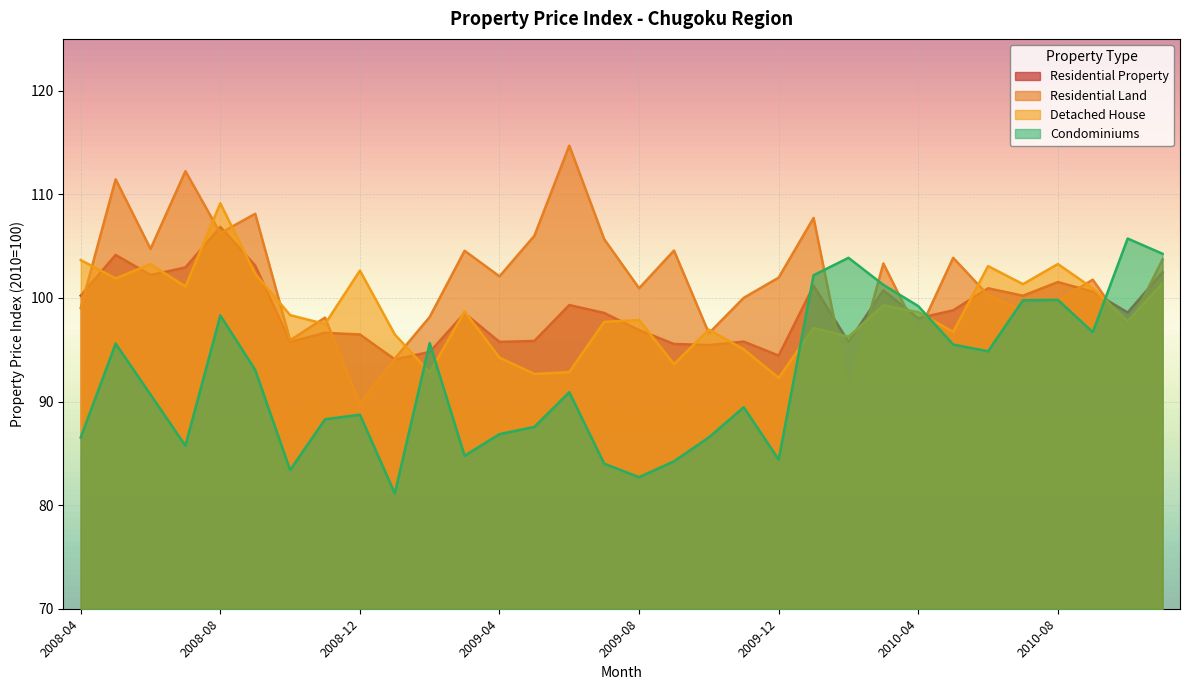

What is the sum of the Condominiums values at 2010-09 and 2010-02?

200.6